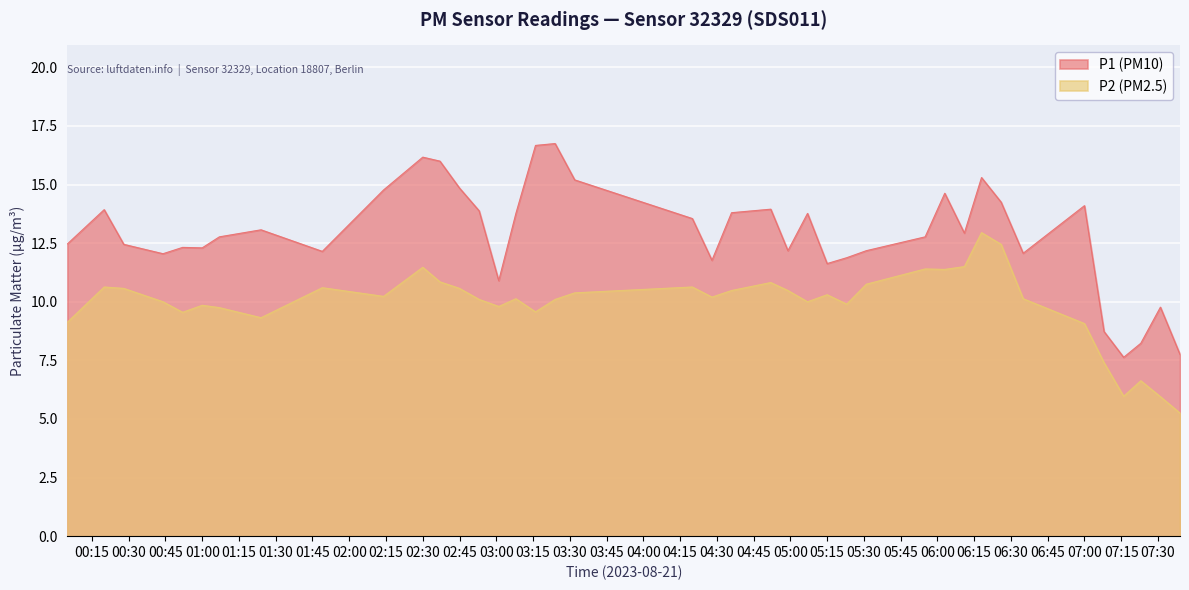

True or false: P1 and P2 cross at least once.

False